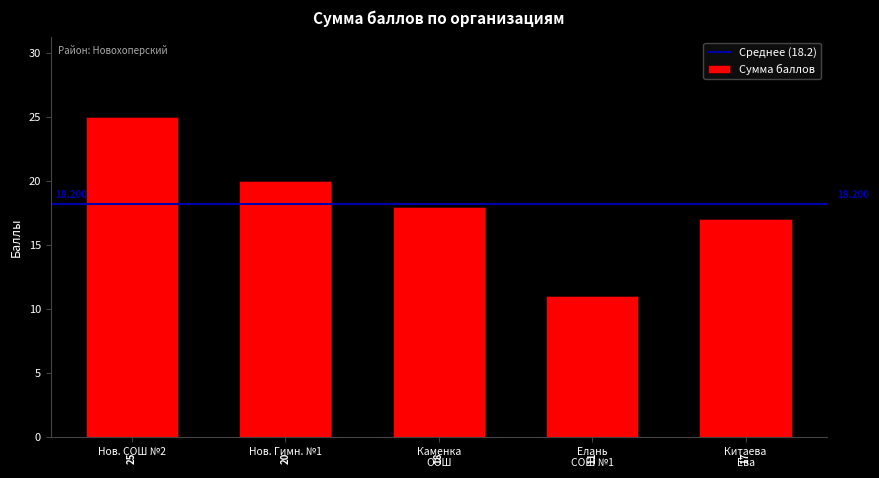

How many bars are there in total?

5